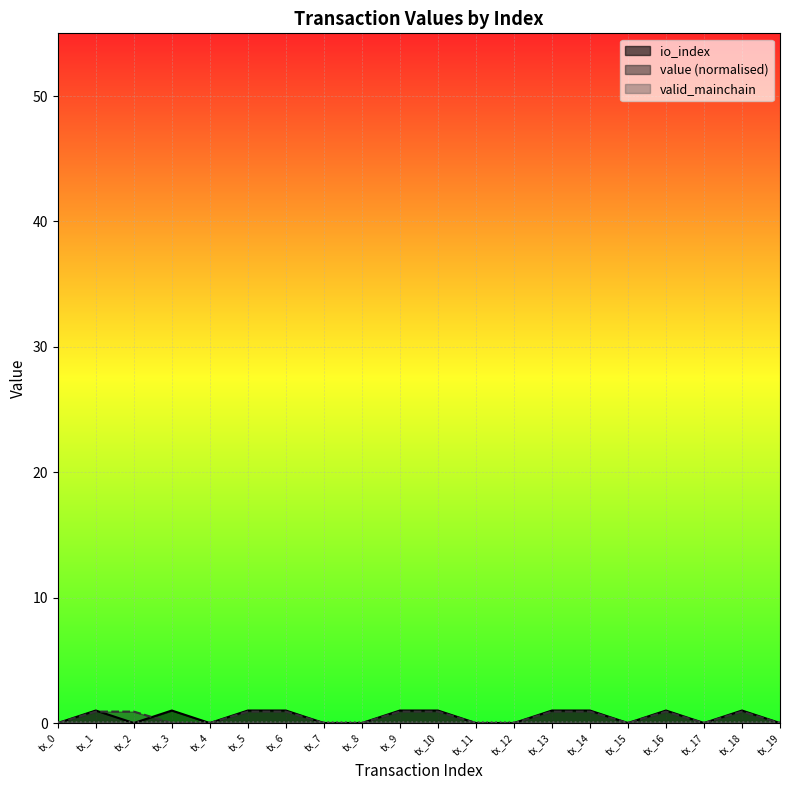

What is the highest value of the io_index series?

1.0